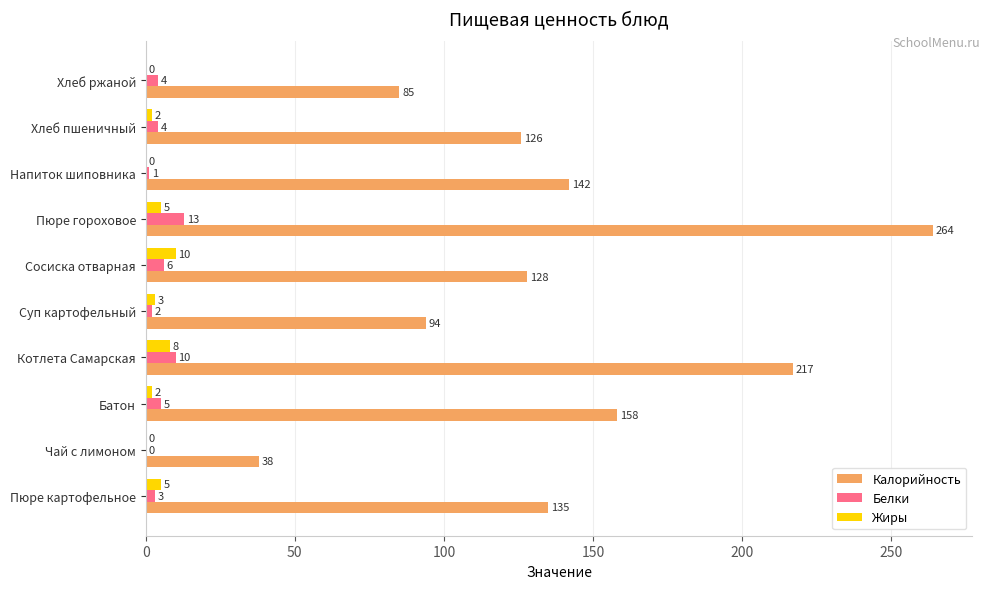

The value of Жиры at Сосиска отварная is 10. True or false?

True